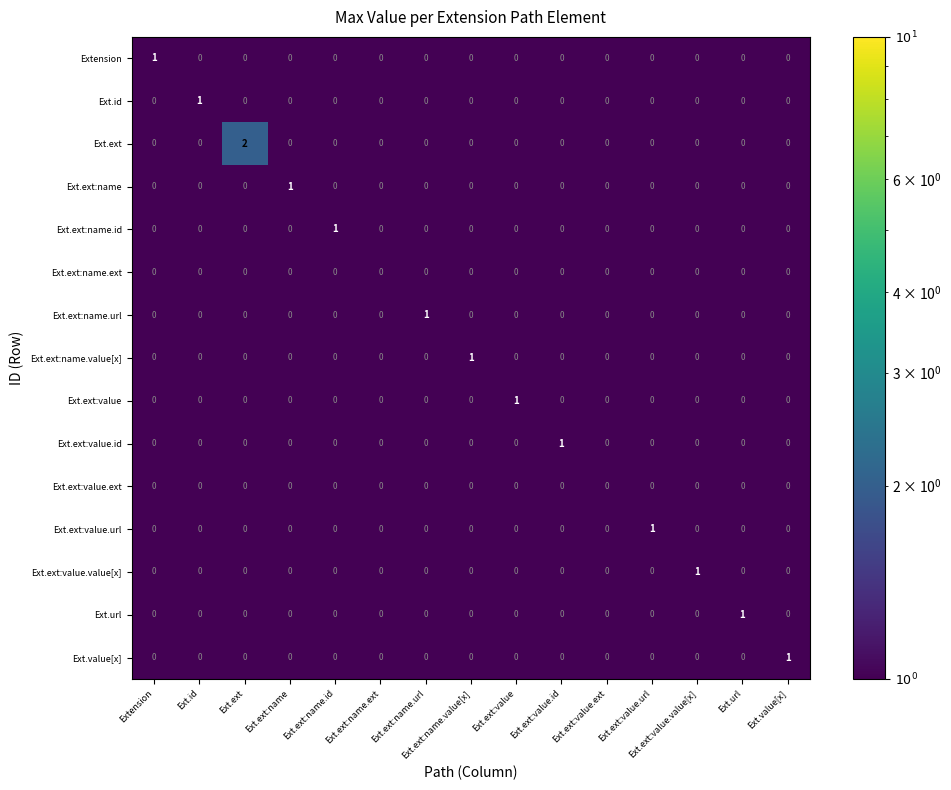

Which series has the largest range (max minus min)?

Ext.ext